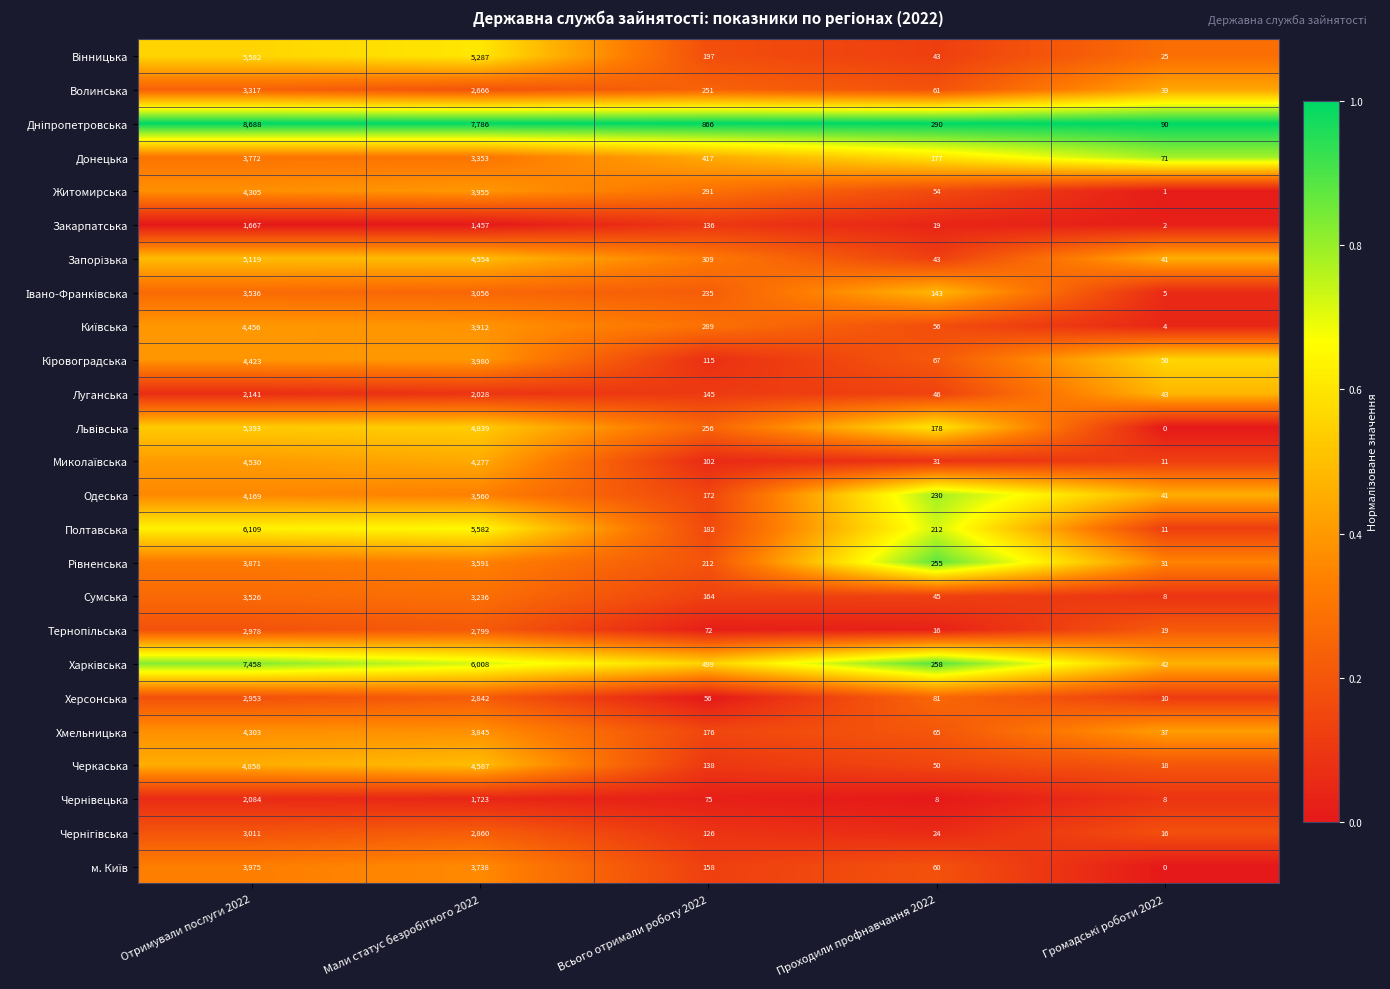

How many data points does each series have?

5